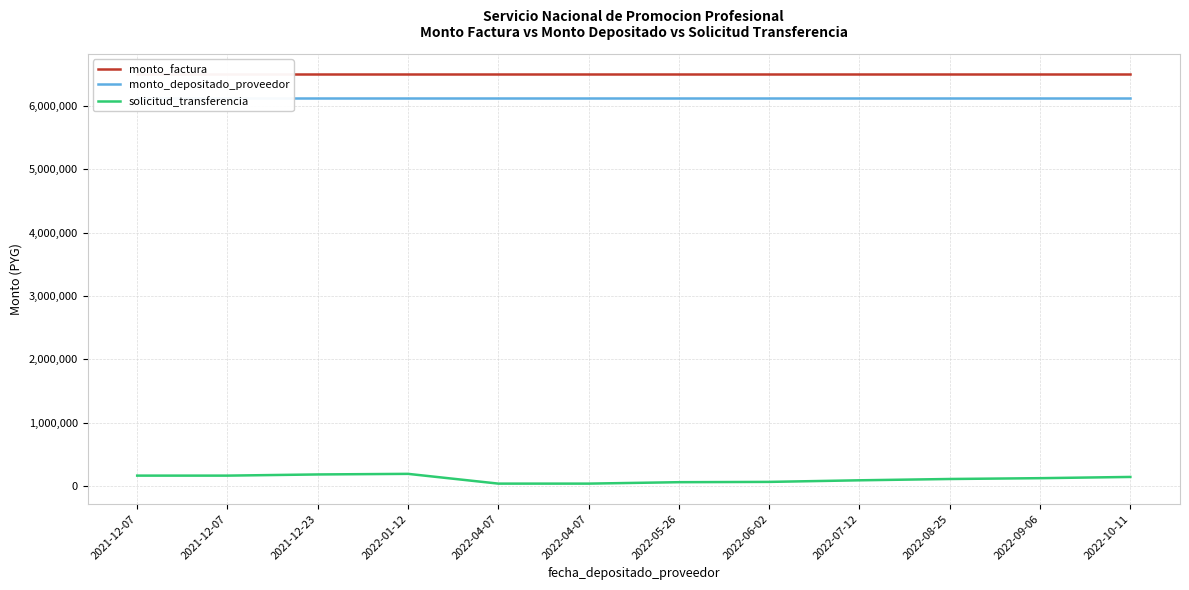

What is the total value across all series at 2022-04-07?

12660627